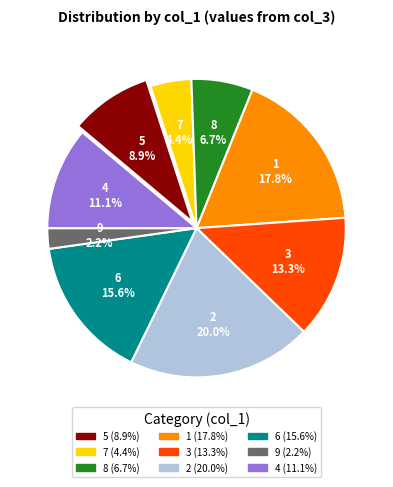

Does any single category account for the majority?

No